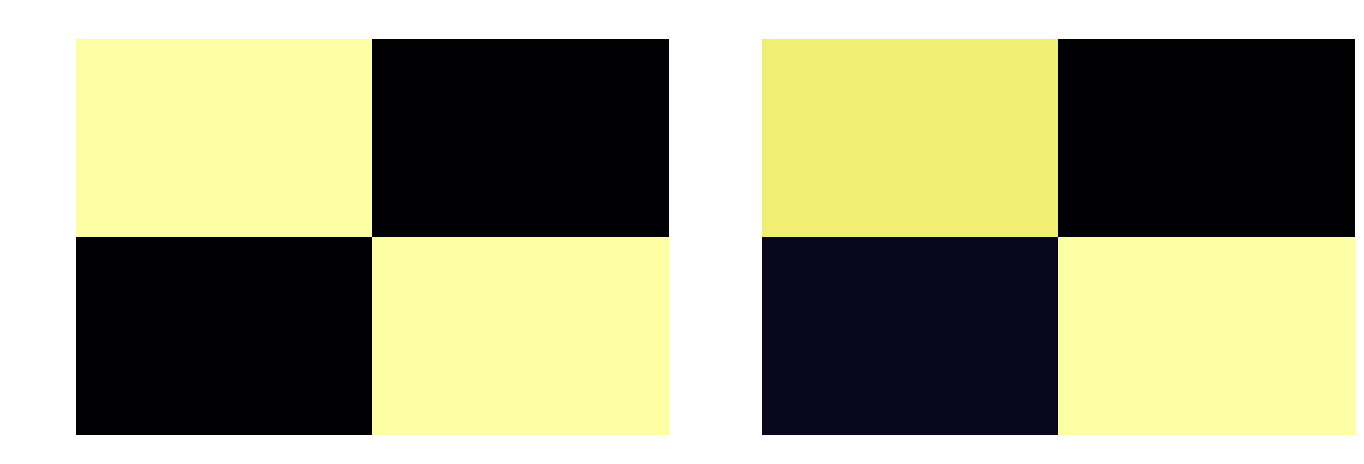

What is the difference between the maximum and minimum values in the 5463ee71… series?

1597137764.9